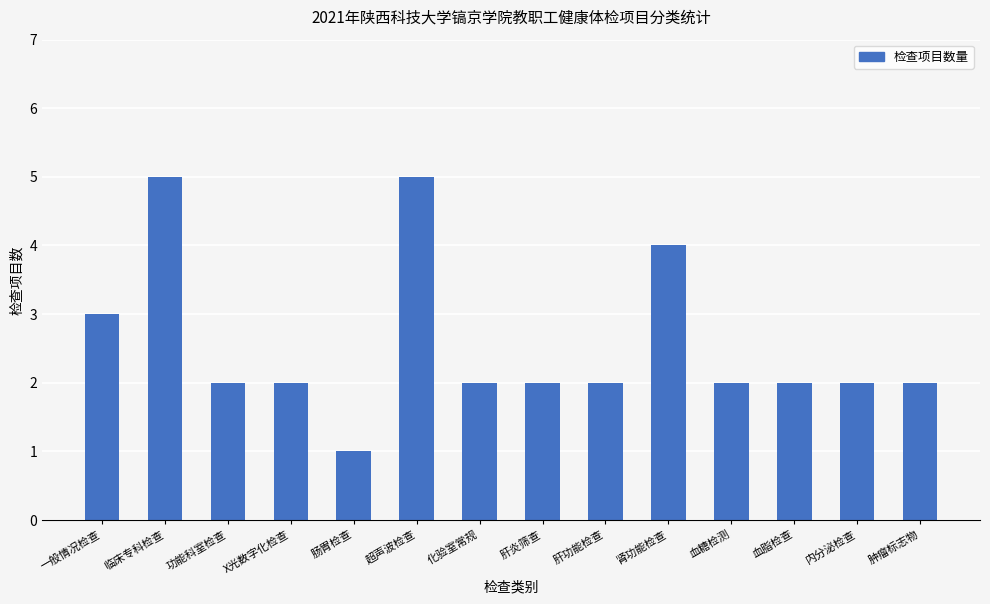

What is the label of the 4th bar from the left?

X光数字化检查